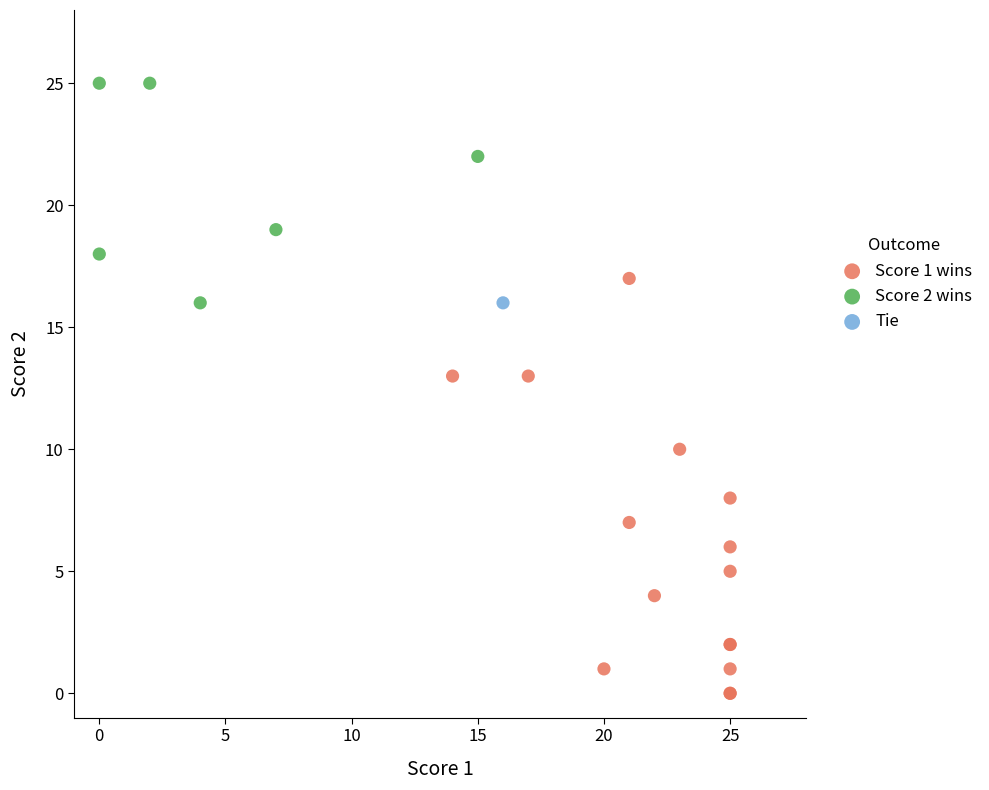

What are all the series names shown in the legend?

Score 1 wins, Score 2 wins, Tie